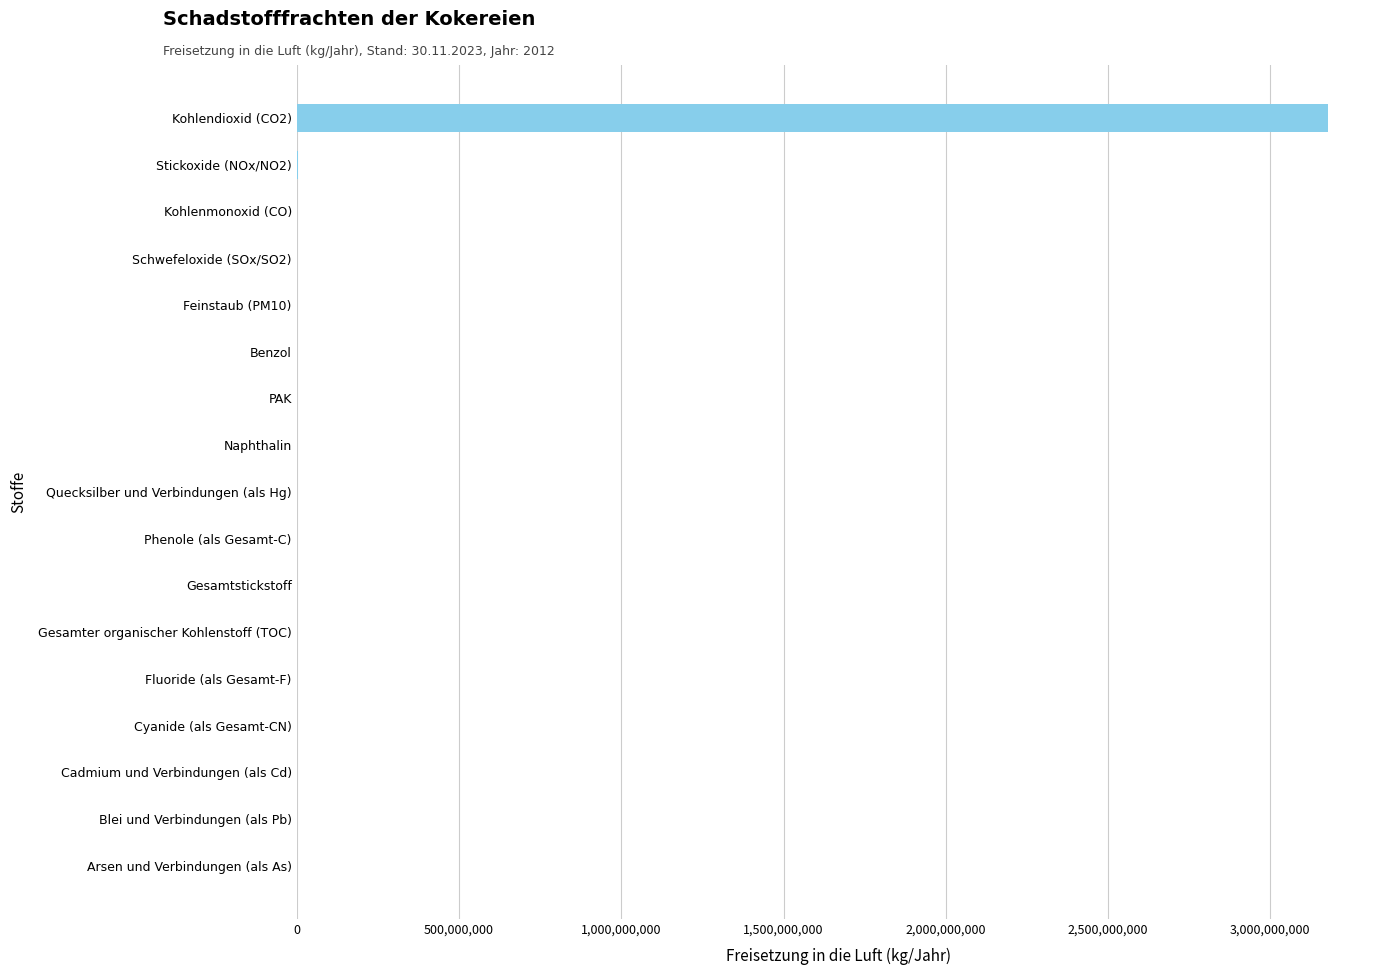

What is the average value?

187367761